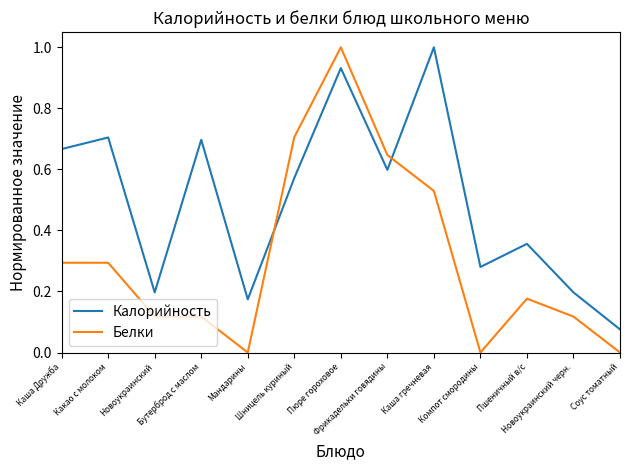

What is the total value across all series at Каша Дружба?

1.0